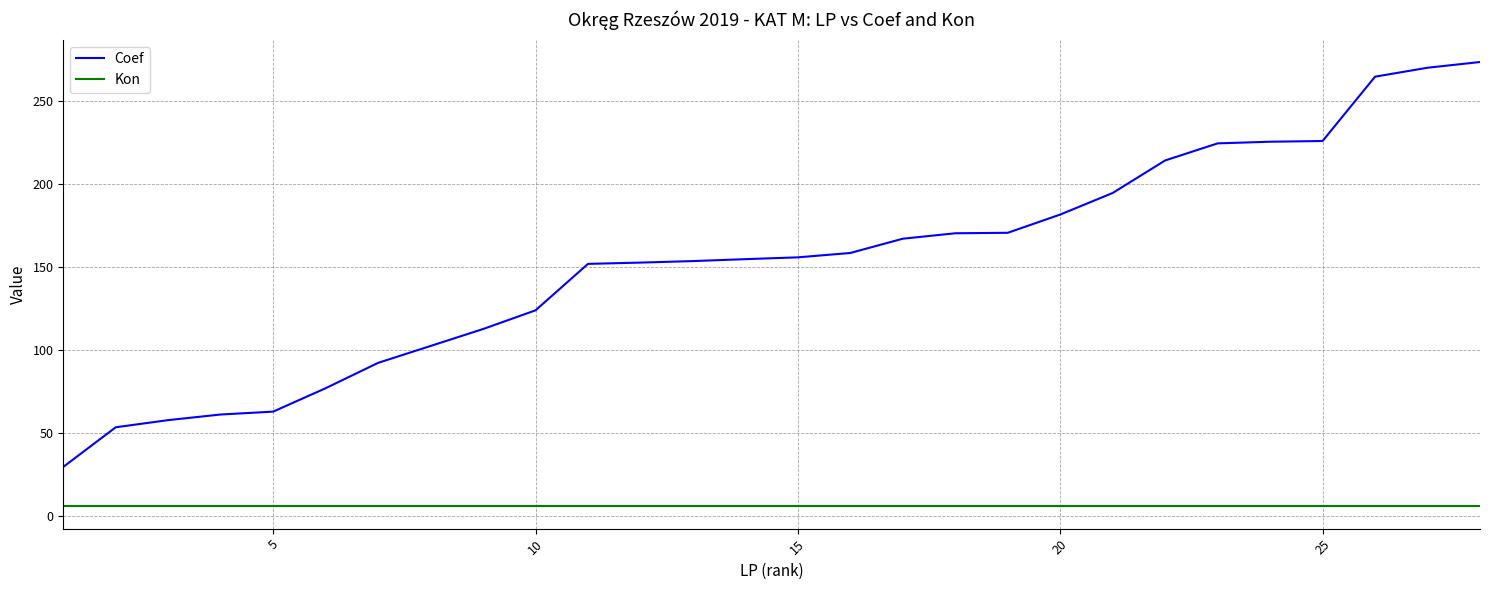

Which series has the largest total across all categories?

Coef